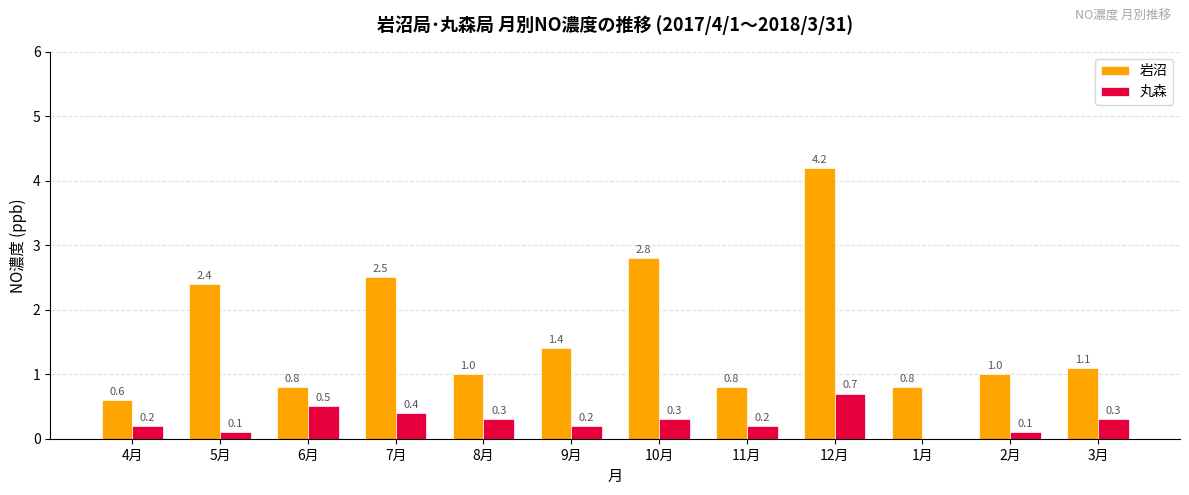

At which category is the sum across all series the highest?

12月